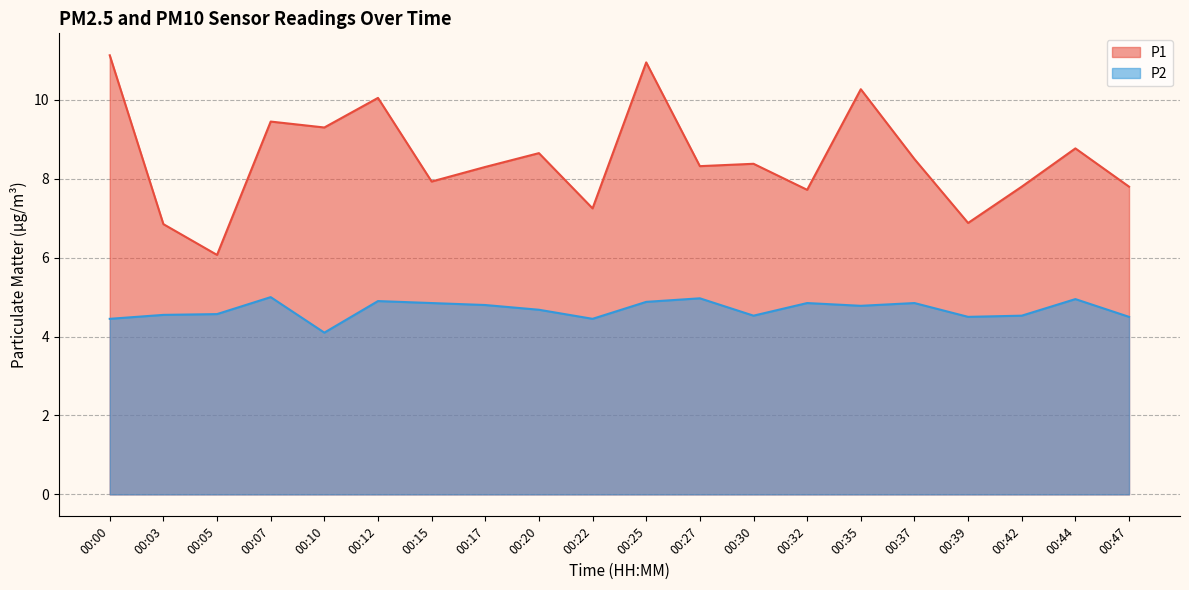

In P2, how many points are lower than both neighbors (excluding endpoints)?

5